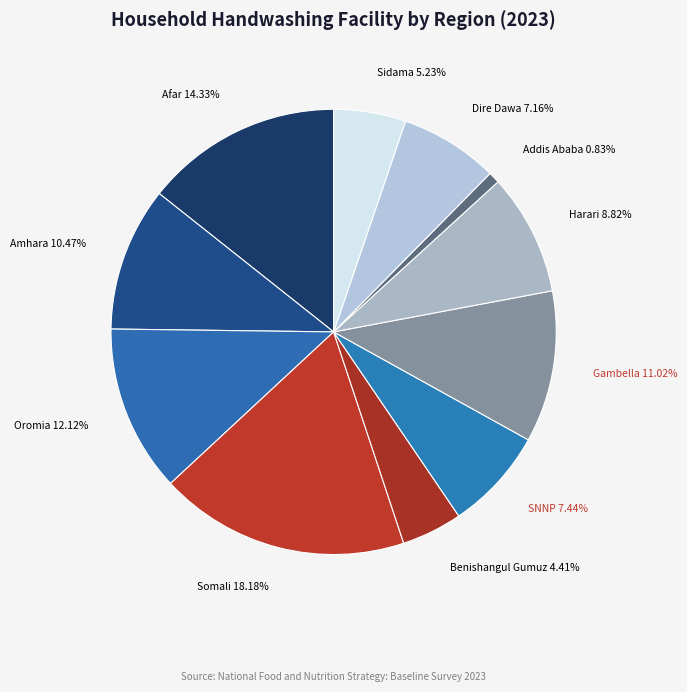

Which has a higher value, Harari or Somali?

Somali